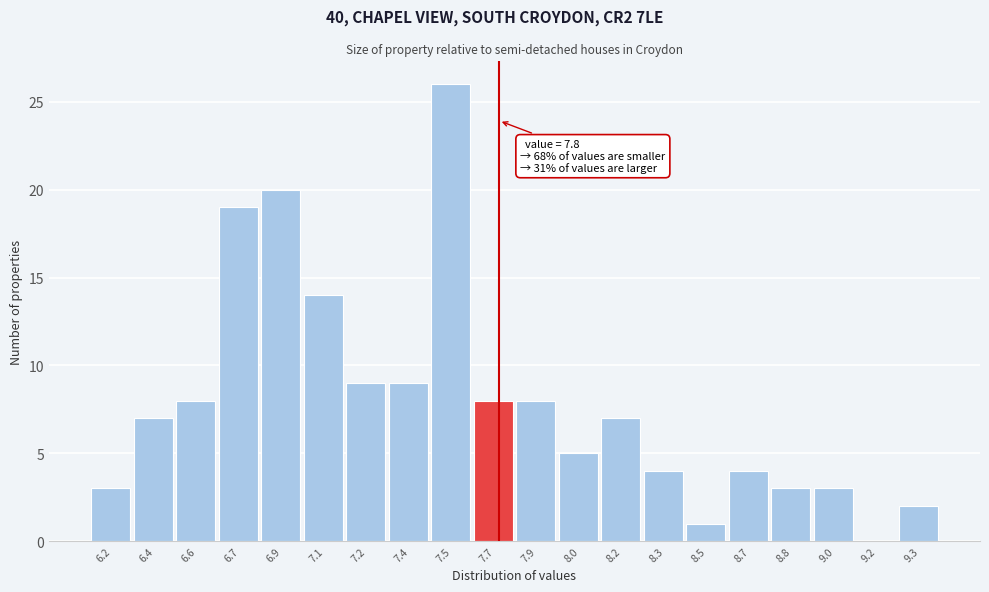

Reading left to right, transcribe all the data shown in this chart.

6.2=3	6.4=7	6.6=8	6.7=19	6.9=20	7.1=14	7.2=9	7.4=9	7.5=26	7.7=8	7.9=8	8.0=5	8.2=7	8.3=4	8.5=1	8.7=4	8.8=3	9.0=3	9.2=0	9.3=2